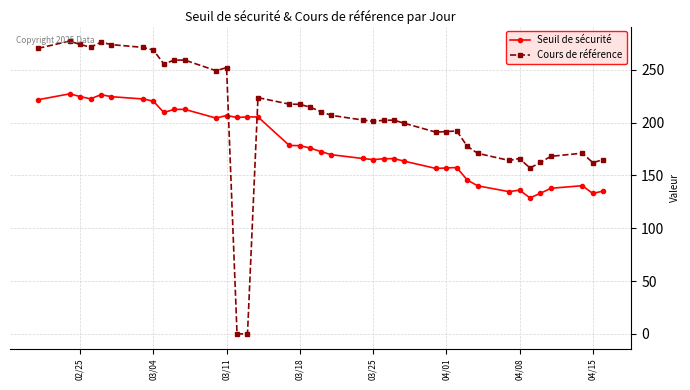

What is the value of the Cours de référence point at the 2nd from the left?

277.0